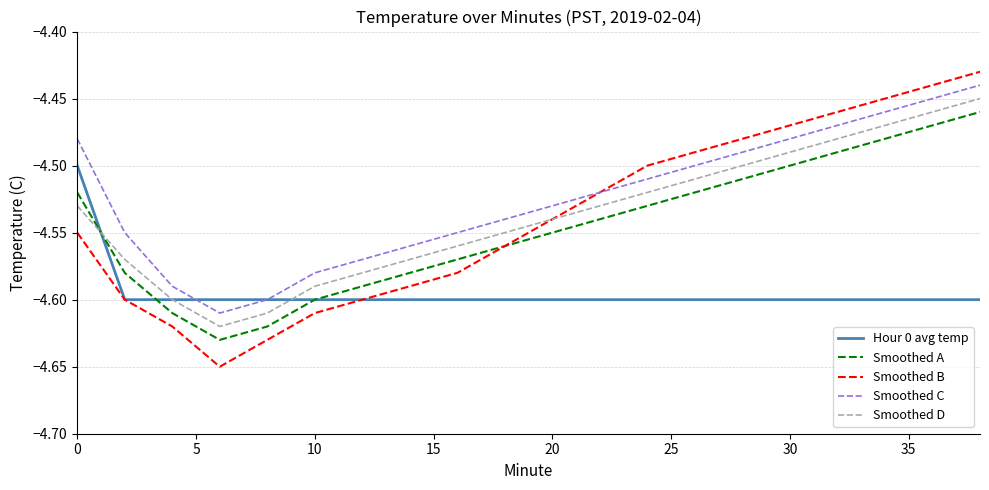

Which series has the largest total across all categories?

Smoothed C